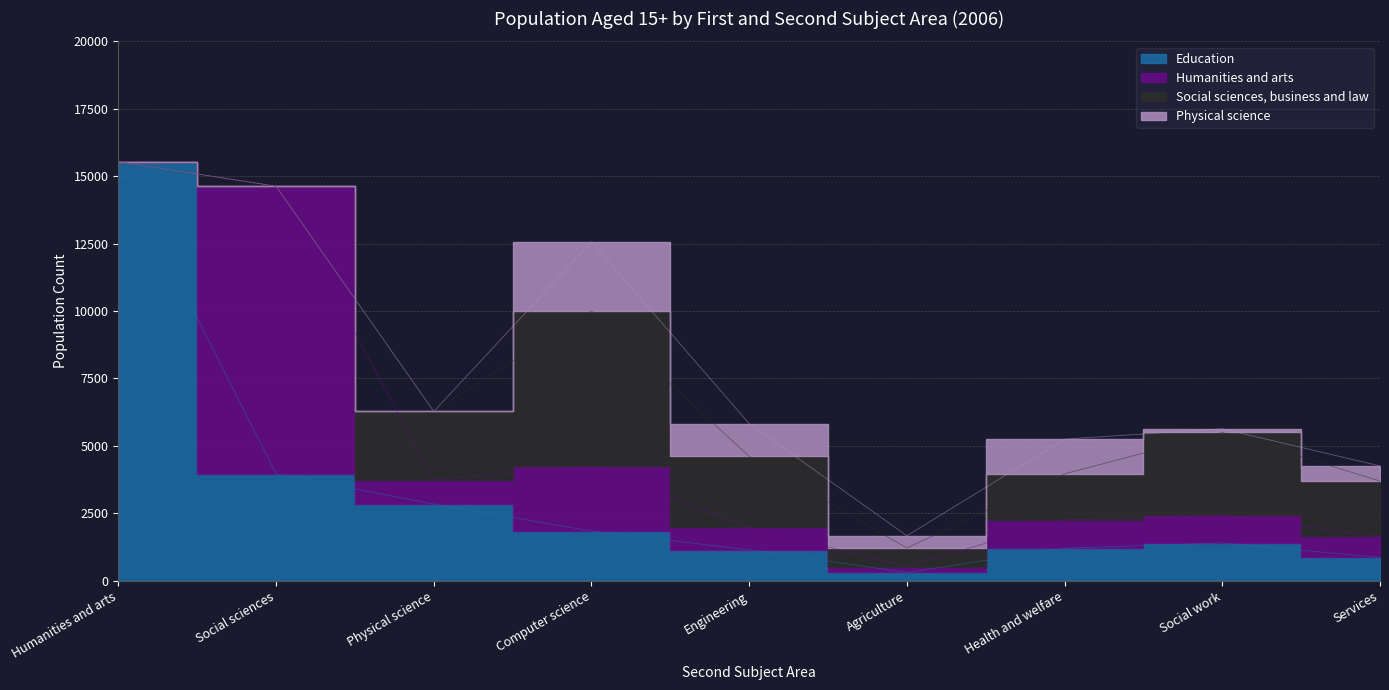

What is the label of the 5th point from the left?

Engineering